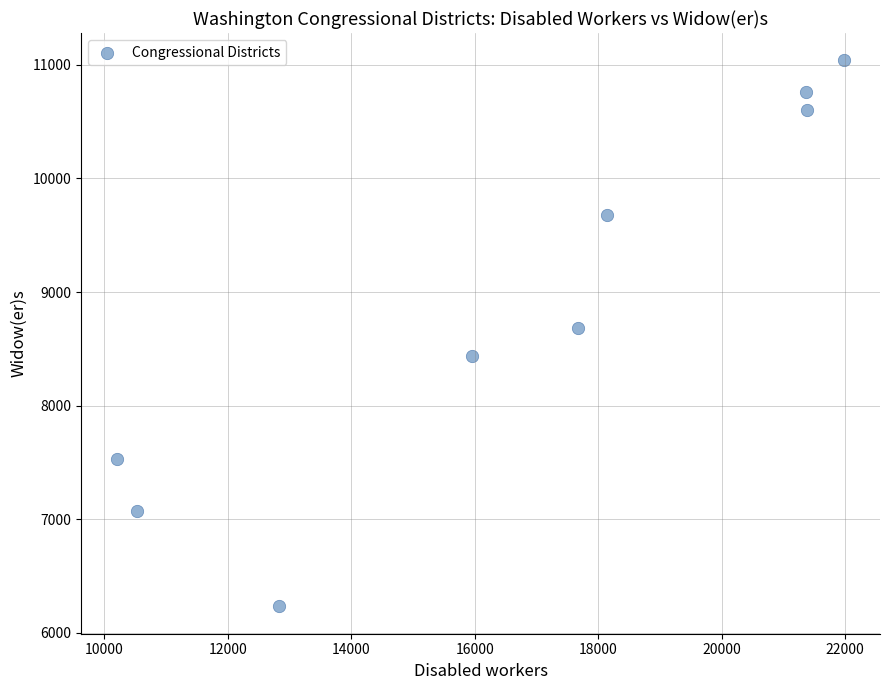

What is the range of X values (max minus min)?

11761